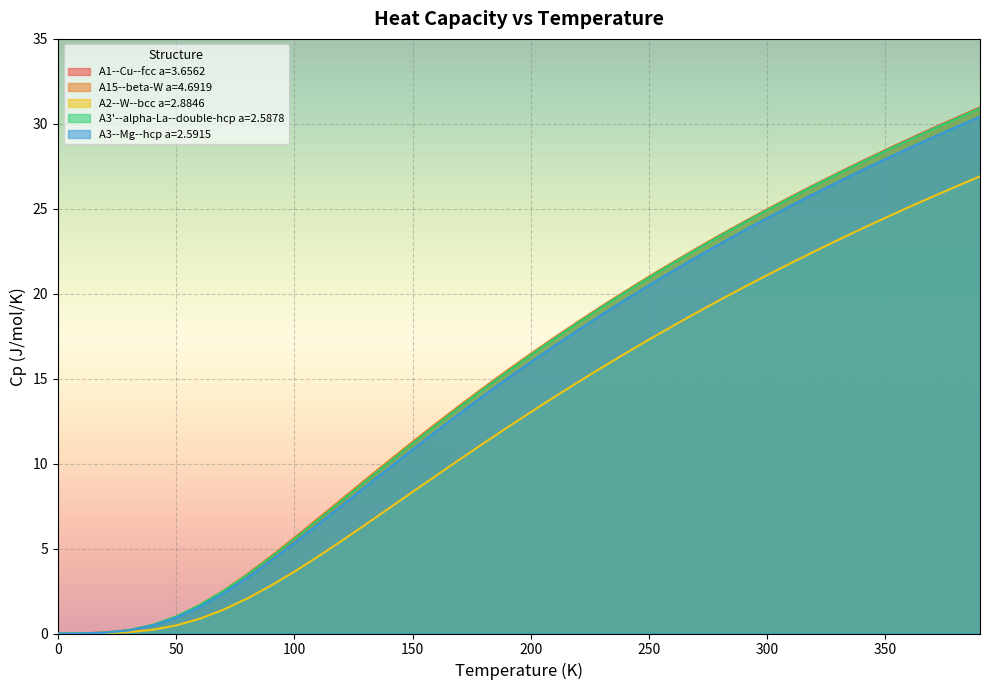

What is the label of the 35th point from the right?

50.0